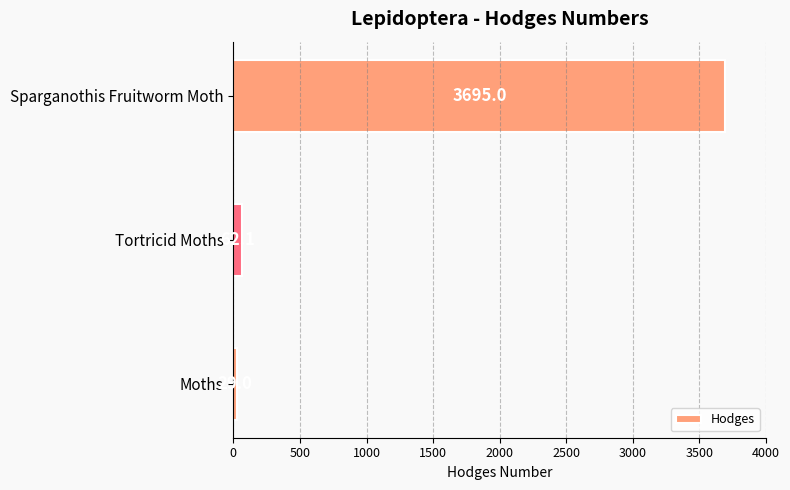

How many bars are there in total?

3